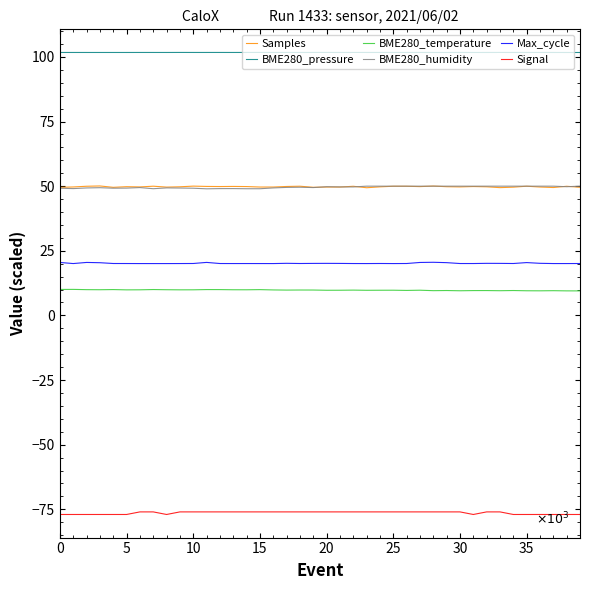

True or false: BME280_temperature and Signal intersect in this chart.

False